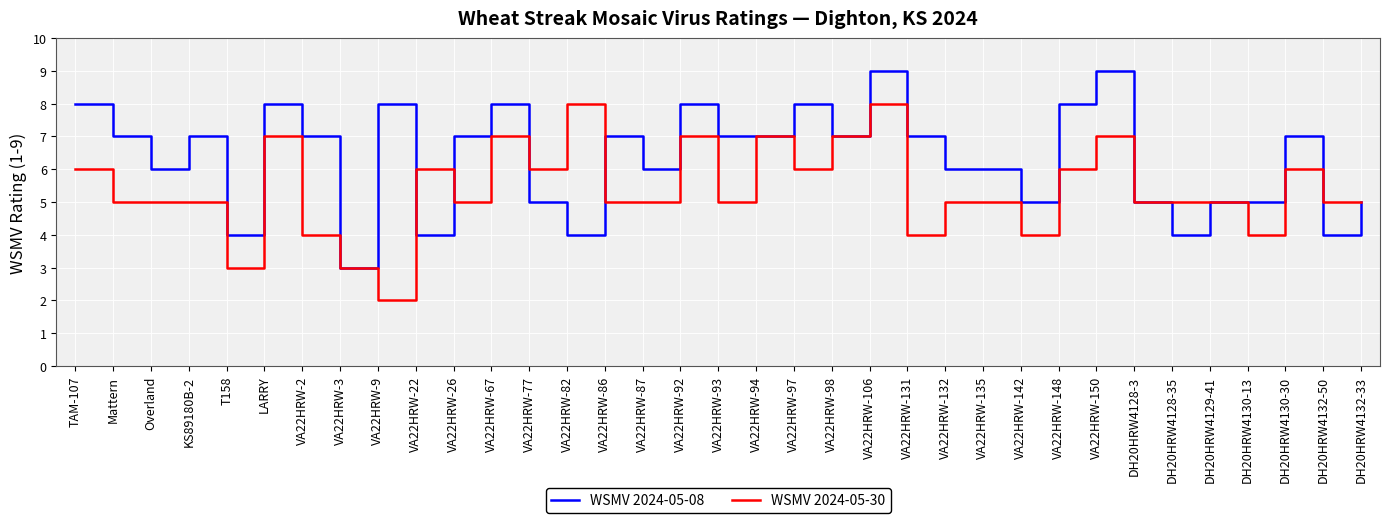

What is the sum of all WSMV 2024-05-08 values?

221